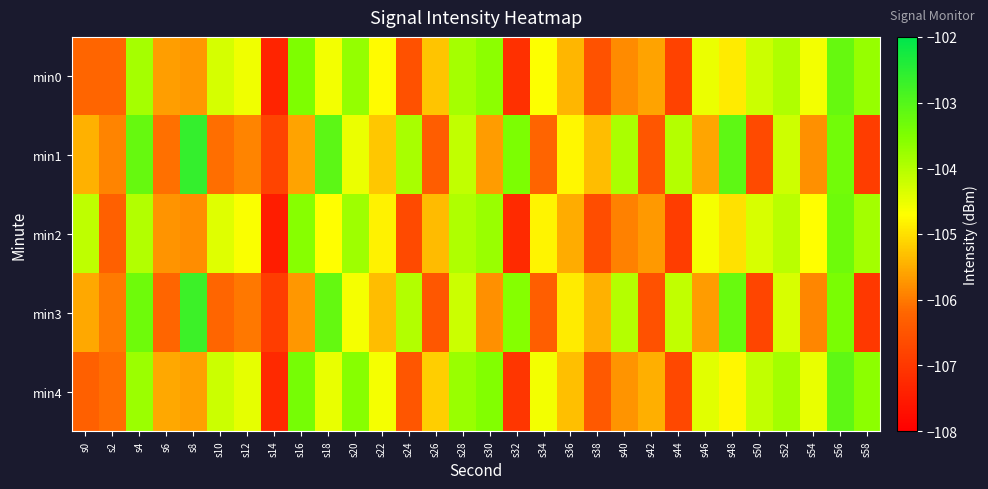

List the series in order of their peak value, lowest first.

min2, min0, min4, min3, min1